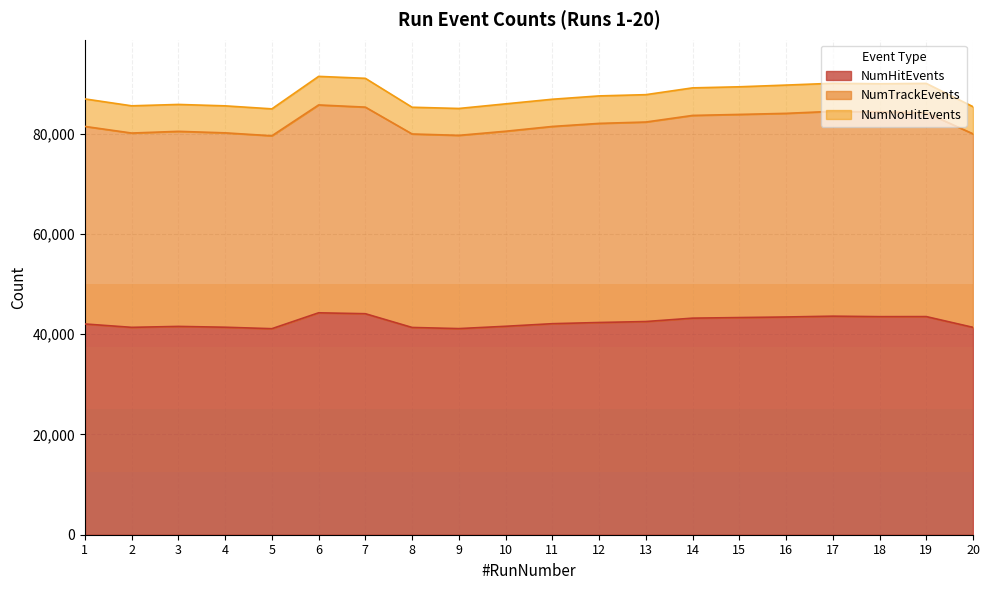

What is the highest value of the NumHitEvents series?

44273